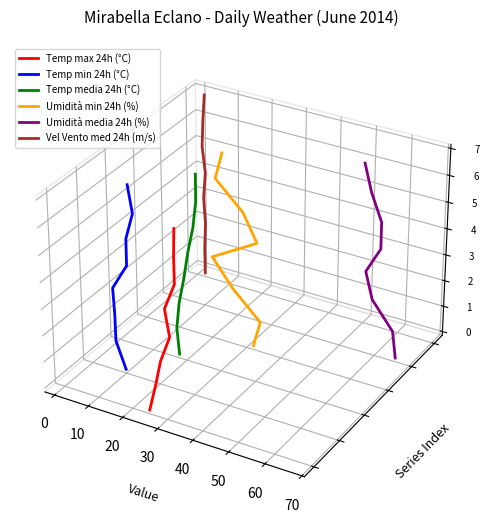

How many categories are shown in the chart?

8